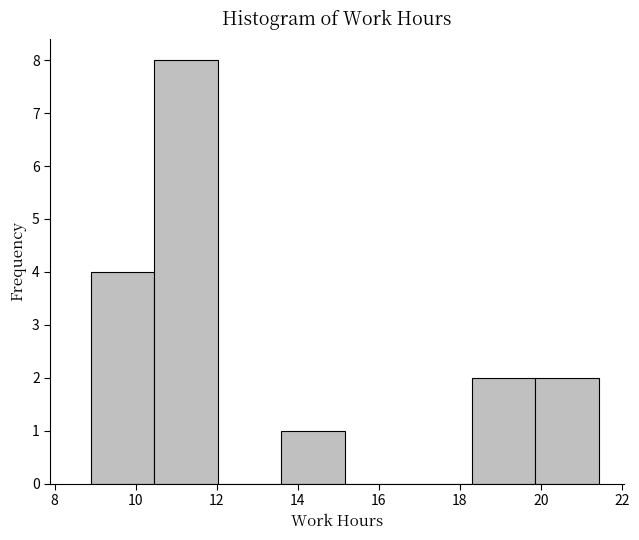

Reading left to right, transcribe this chart: for each bar, give the range it covers on the x-axis and its height. Neither the bar edges nor the heights are printed on the chart, so give them approximately, as read against the axes.

8.8 to 10.4: 4
10.4 to 12.0: 8
12.0 to 13.6: 0
13.6 to 15.2: 1
15.2 to 16.8: 0
16.8 to 18.2: 0
18.2 to 19.8: 2
19.8 to 21.4: 2